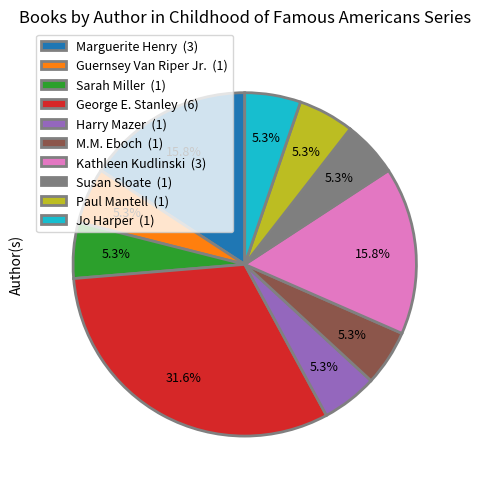

To the nearest percent, what is the difference between the largest and smallest slice percentages?

26%